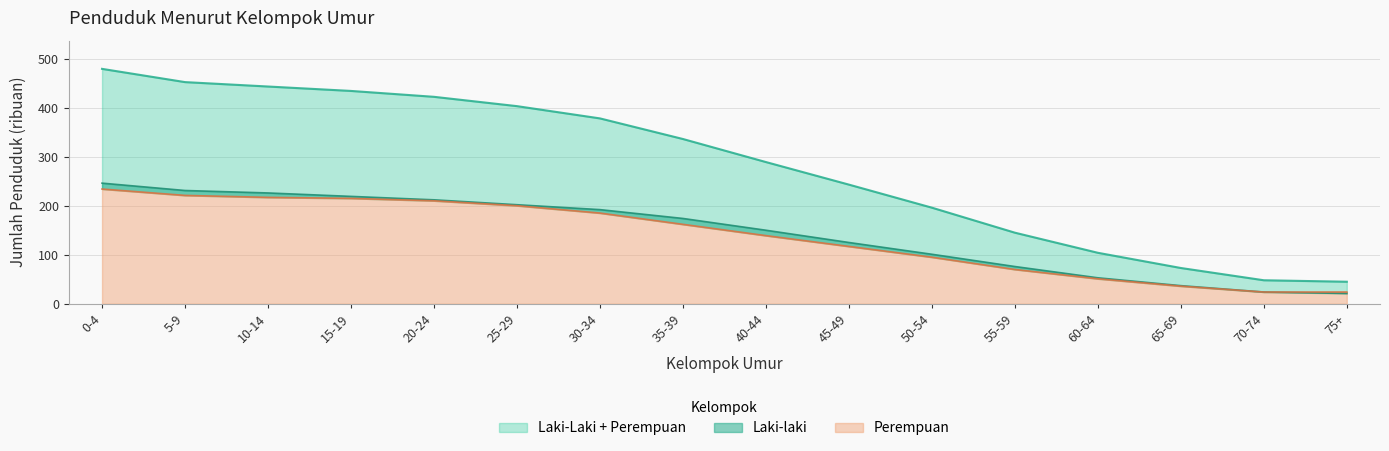

What is the maximum value for Laki-Laki + Perempuan?

479